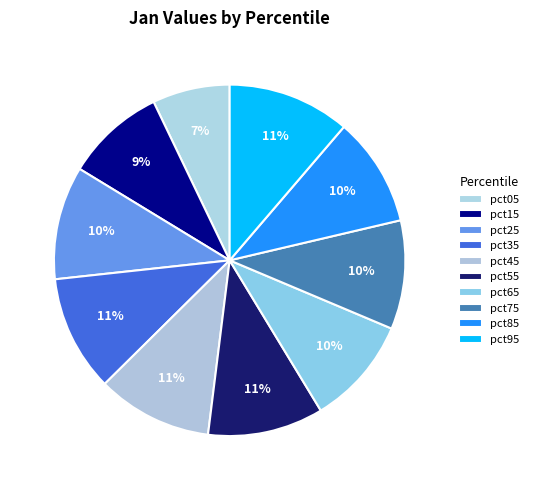

How many segments does this pie chart have?

10